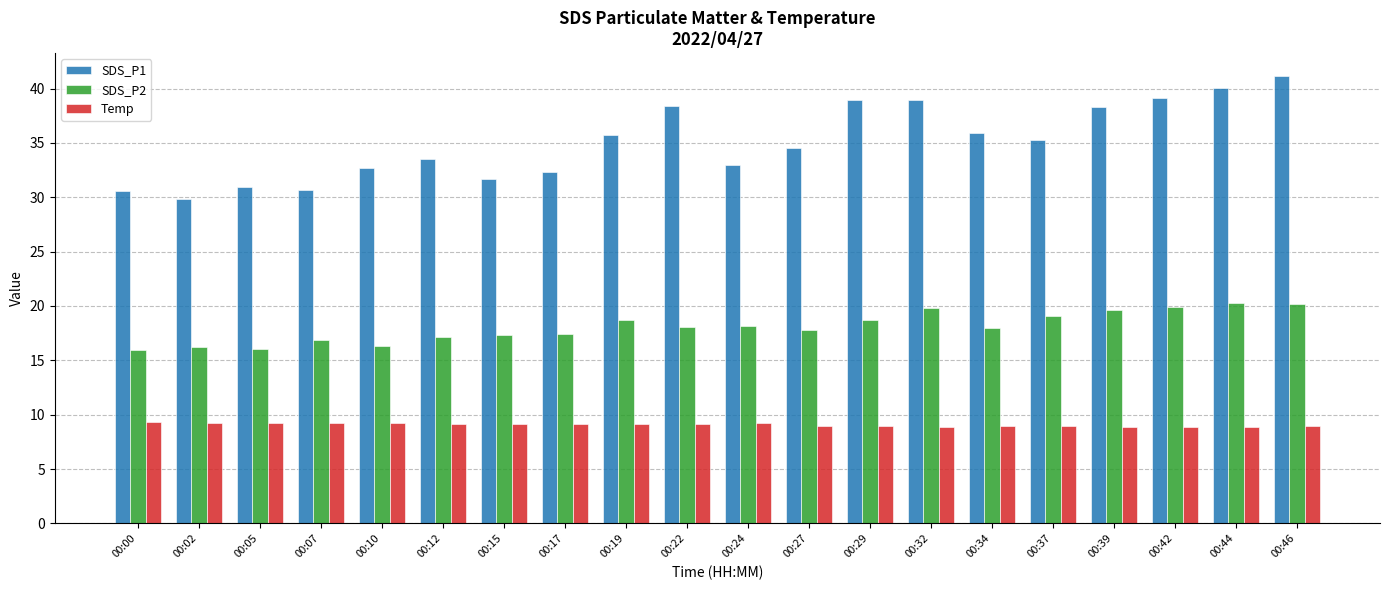

What is the difference between the maximum and minimum values in the Temp series?

0.4